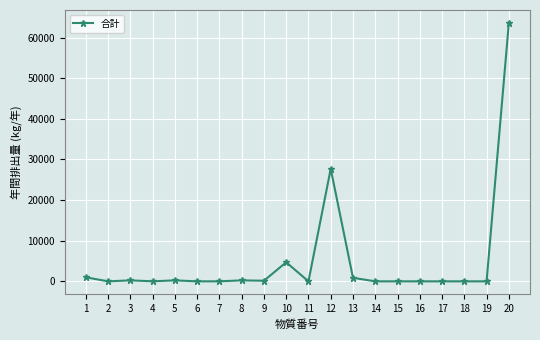

Where does the data first go above 14?

1